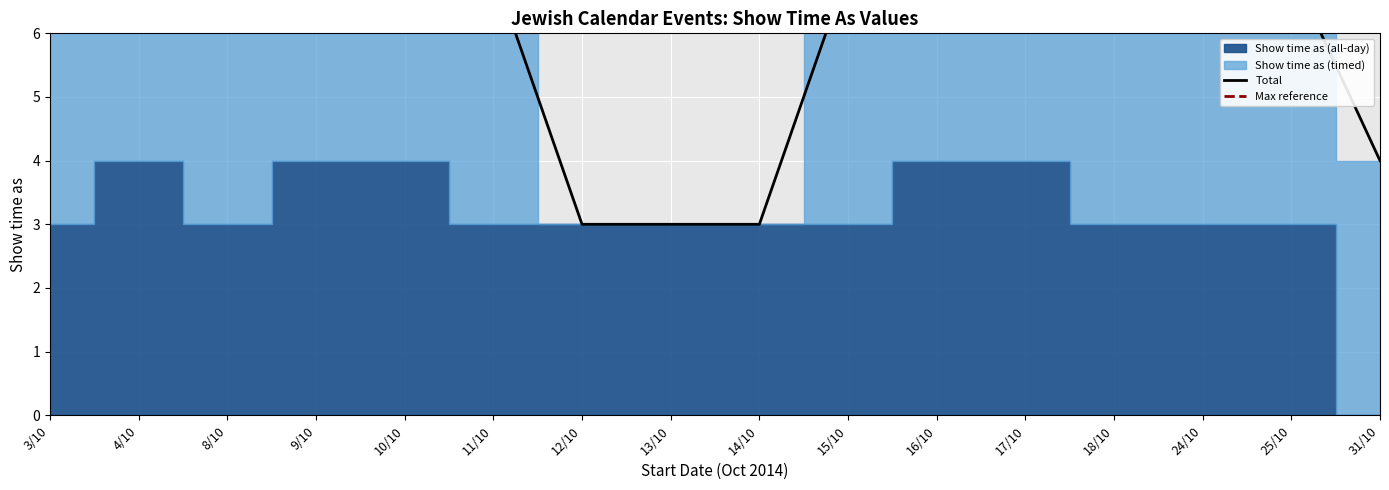

What is the label of the 1st point from the left?

3/10